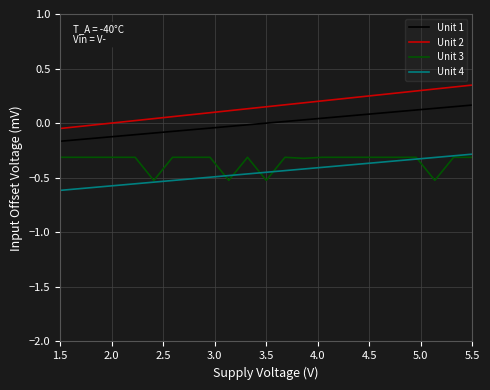

True or false: Unit 2 and Unit 4 intersect in this chart.

False